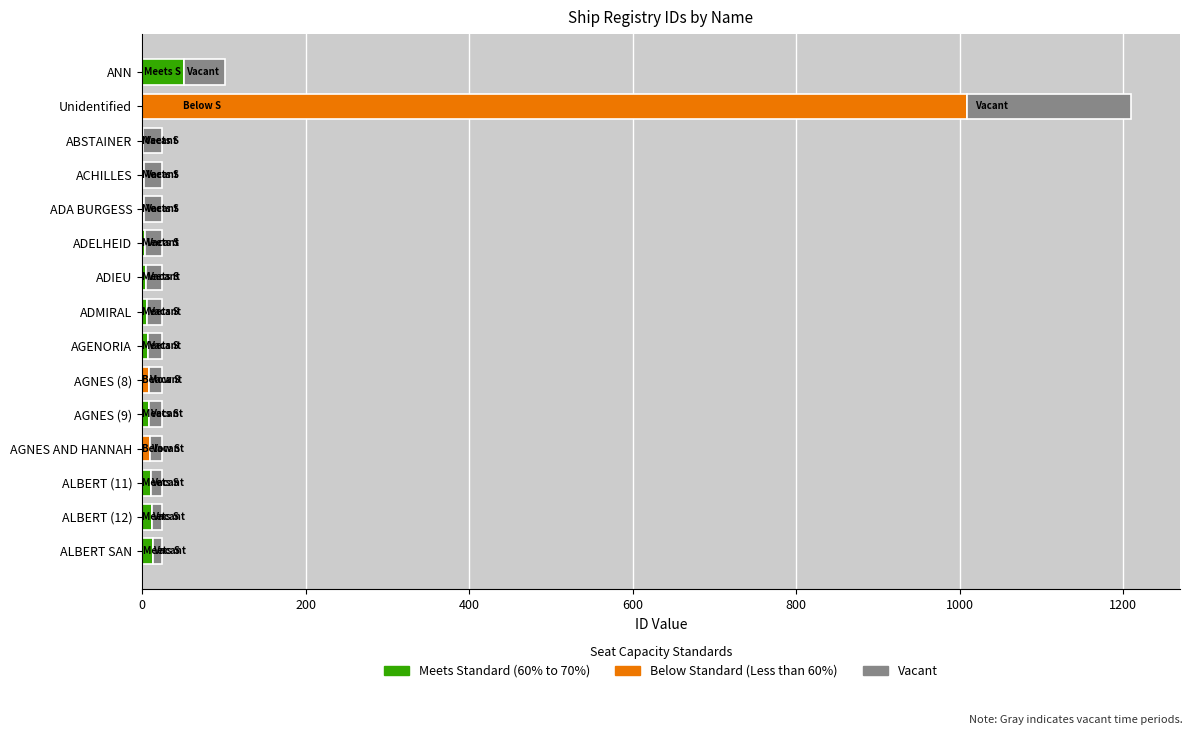

At which category is the sum across all series the highest?

Unidentified